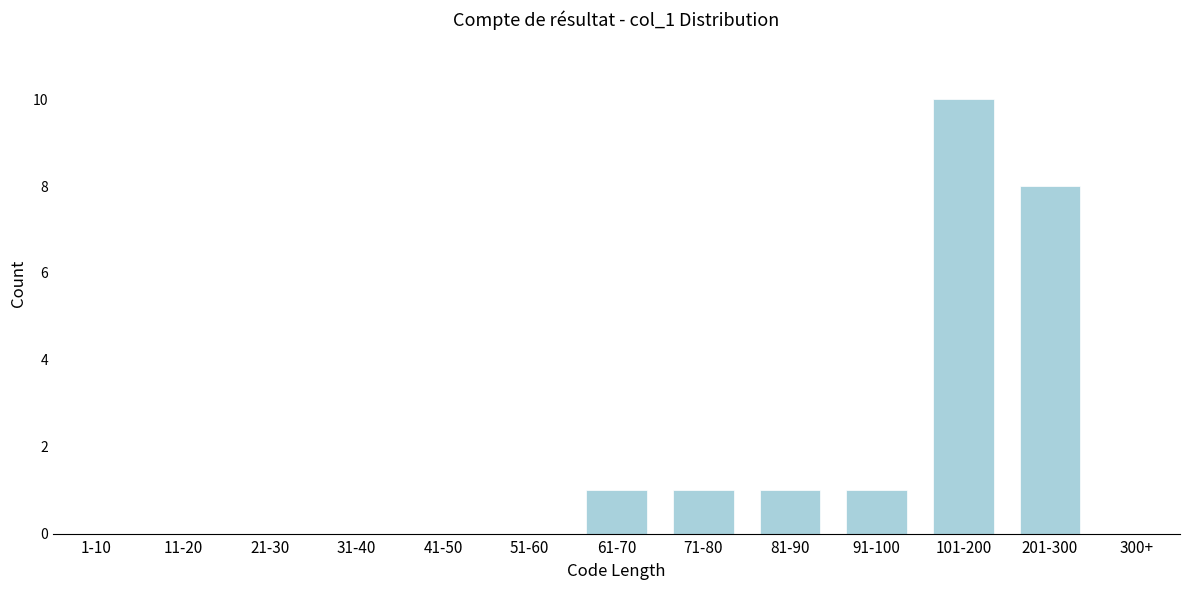

Reading right to left, what are all the values shown in this chart?

300+=0	201-300=8	101-200=10	91-100=1	81-90=1	71-80=1	61-70=1	51-60=0	41-50=0	31-40=0	21-30=0	11-20=0	1-10=0